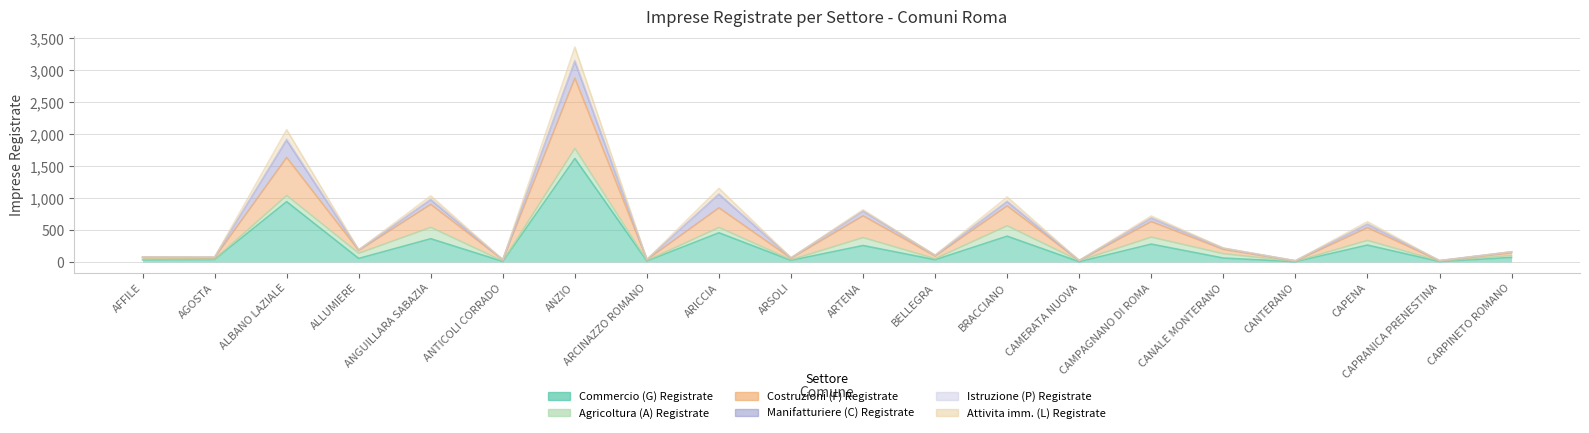

True or false: Costruzioni (F) Registrate has a value of 28 at CAPRANICA PRENESTINA.

False